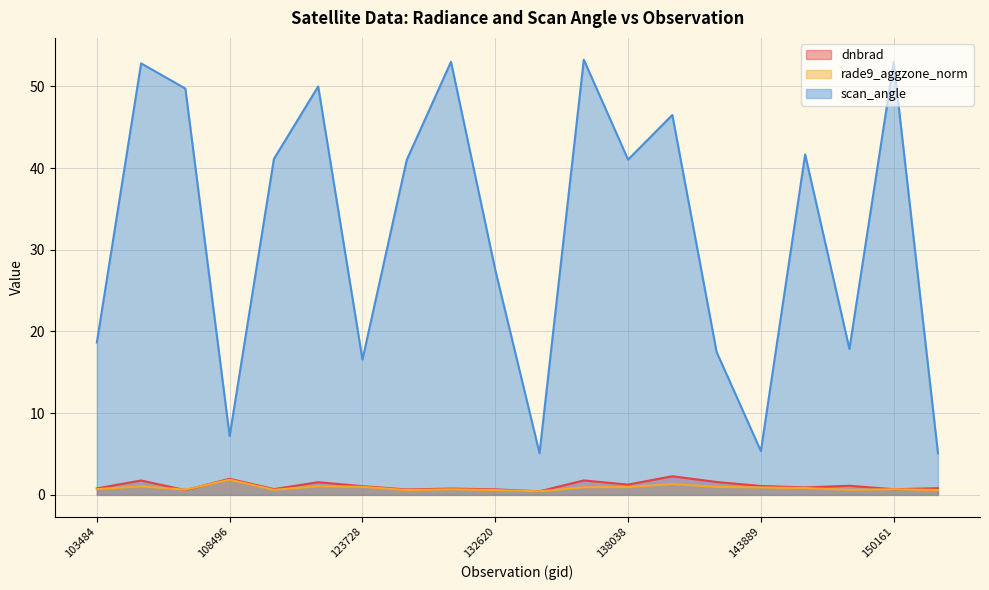

How many intersections are there between dnbrad and rade9_aggzone_norm?

6